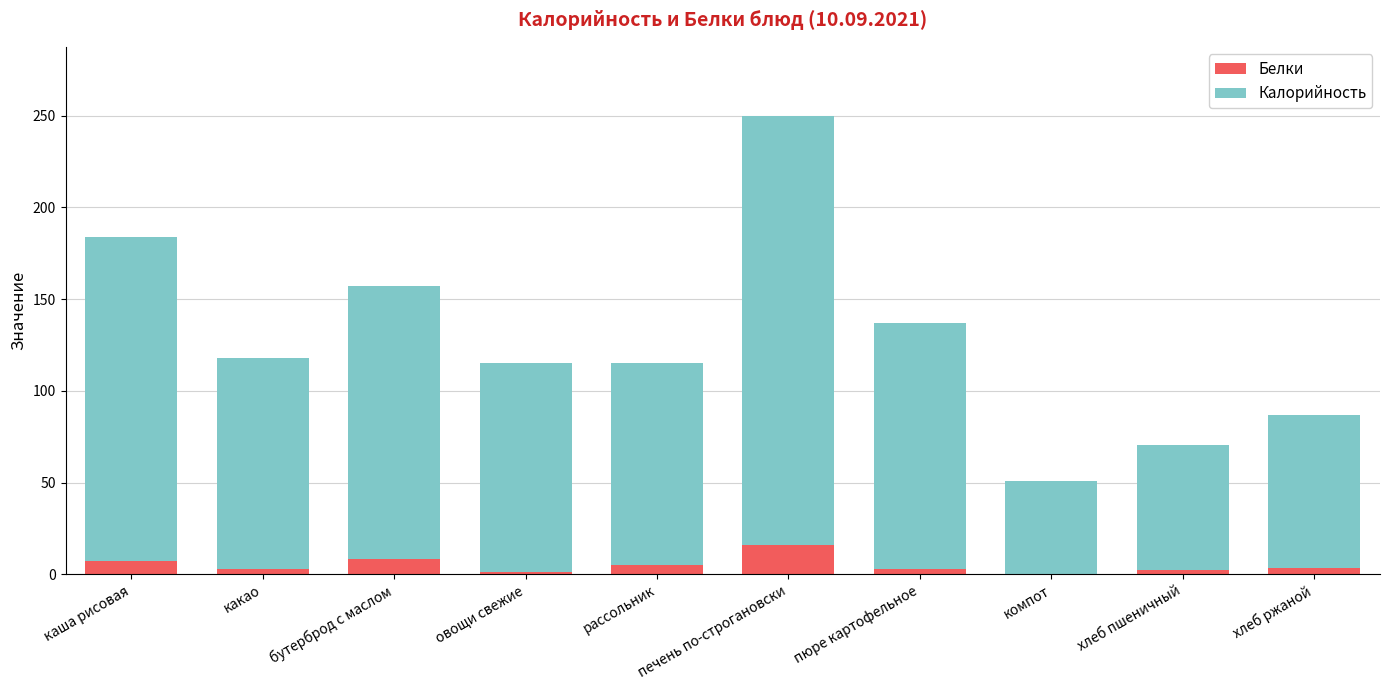

What is the difference between the Белки values at пюре картофельное and каша рисовая?

4.0